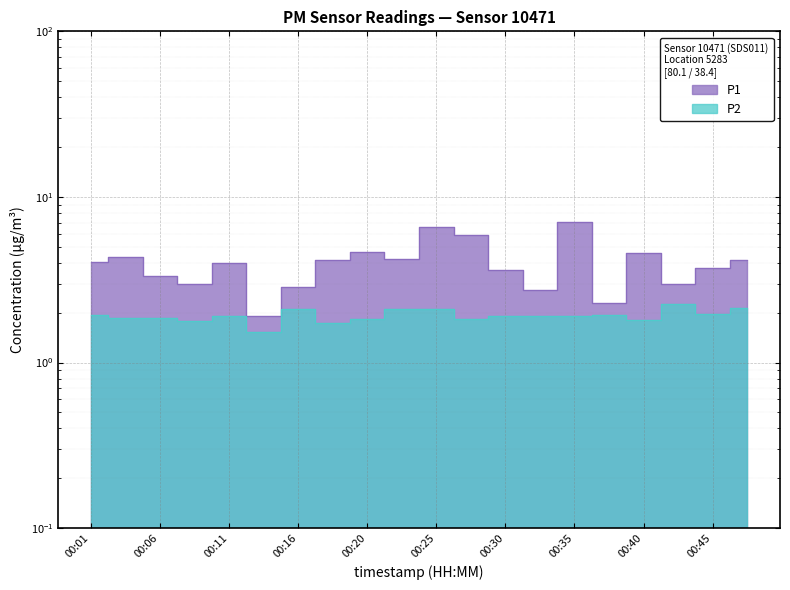

Between 00:25 and 00:38, which series saw the biggest shift?

P1